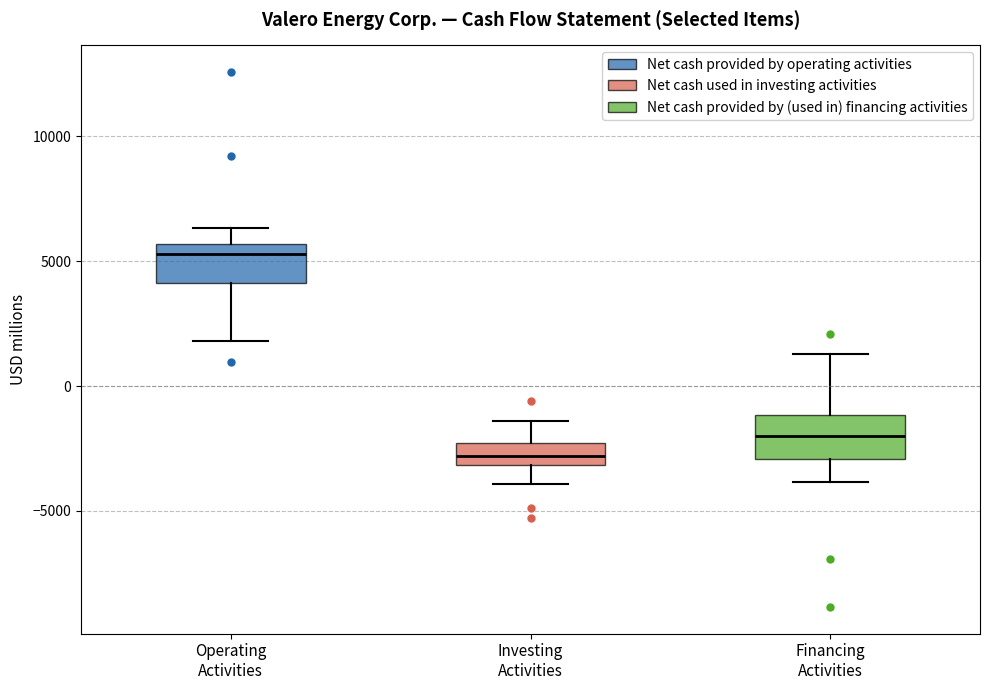

Where does the upper whisker of the box for Financing Activities end on the y-axis? The values are not printed on the chart, so give them approximately, as read against the axis.

1500